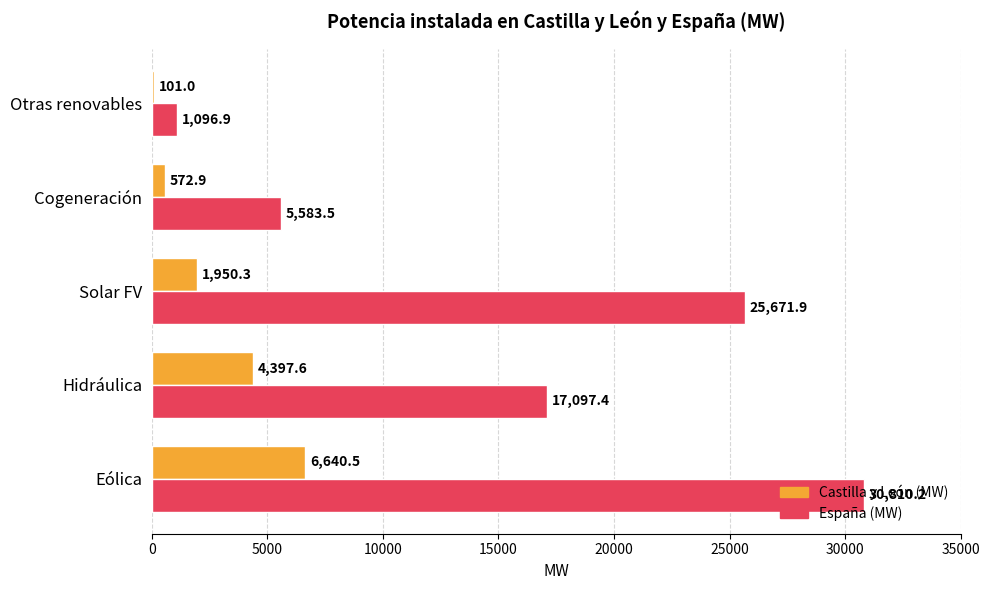

Which series changed the most between Cogeneración and Otras renovables?

España (MW)